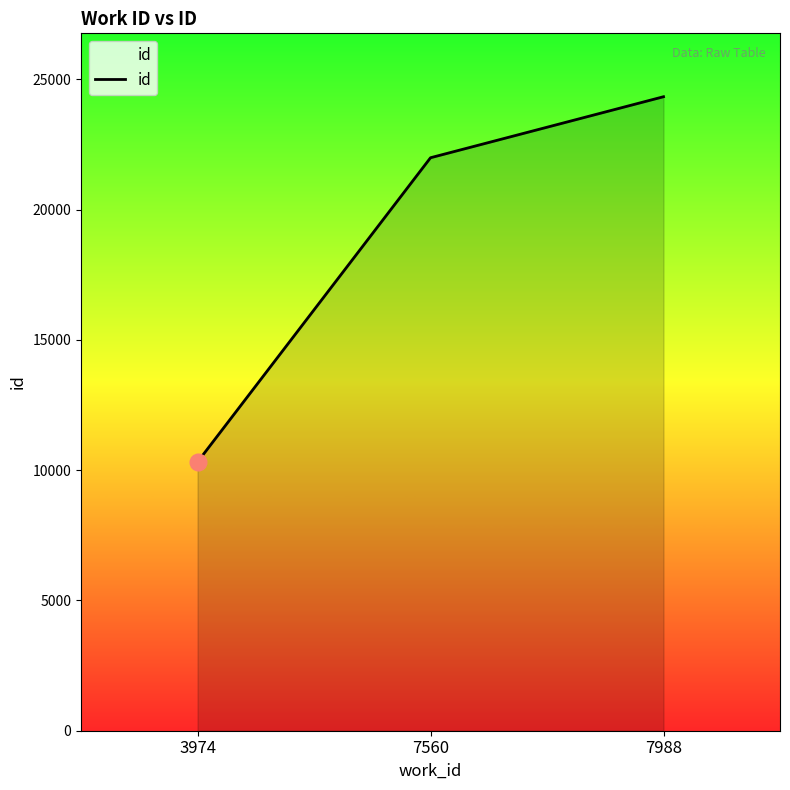

At which label is the value closest to 17325?

7560